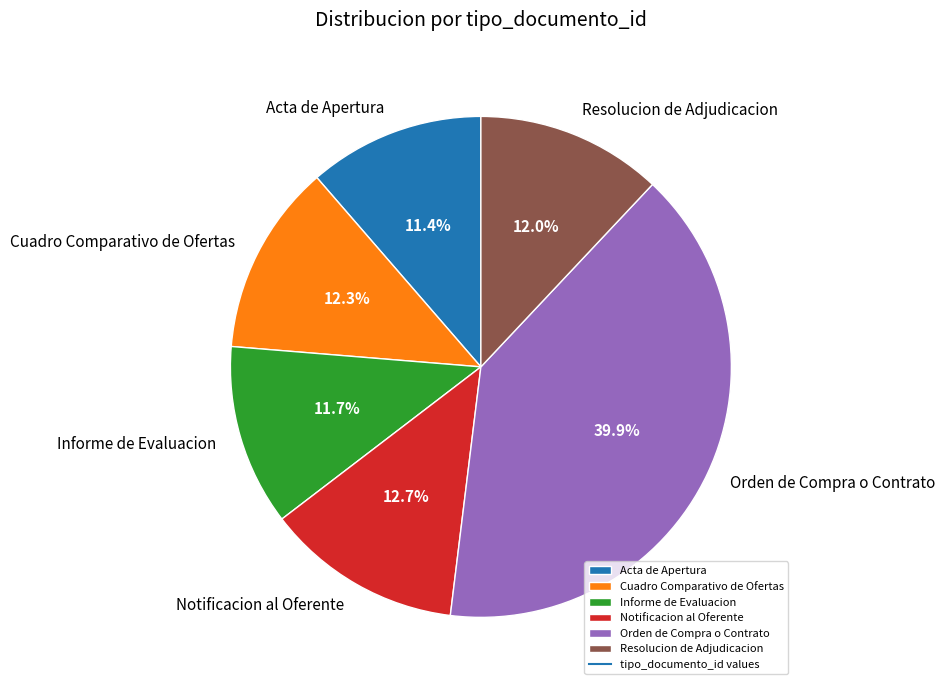

Is it true that Orden de Compra o Contrato is 40% of the pie?

True